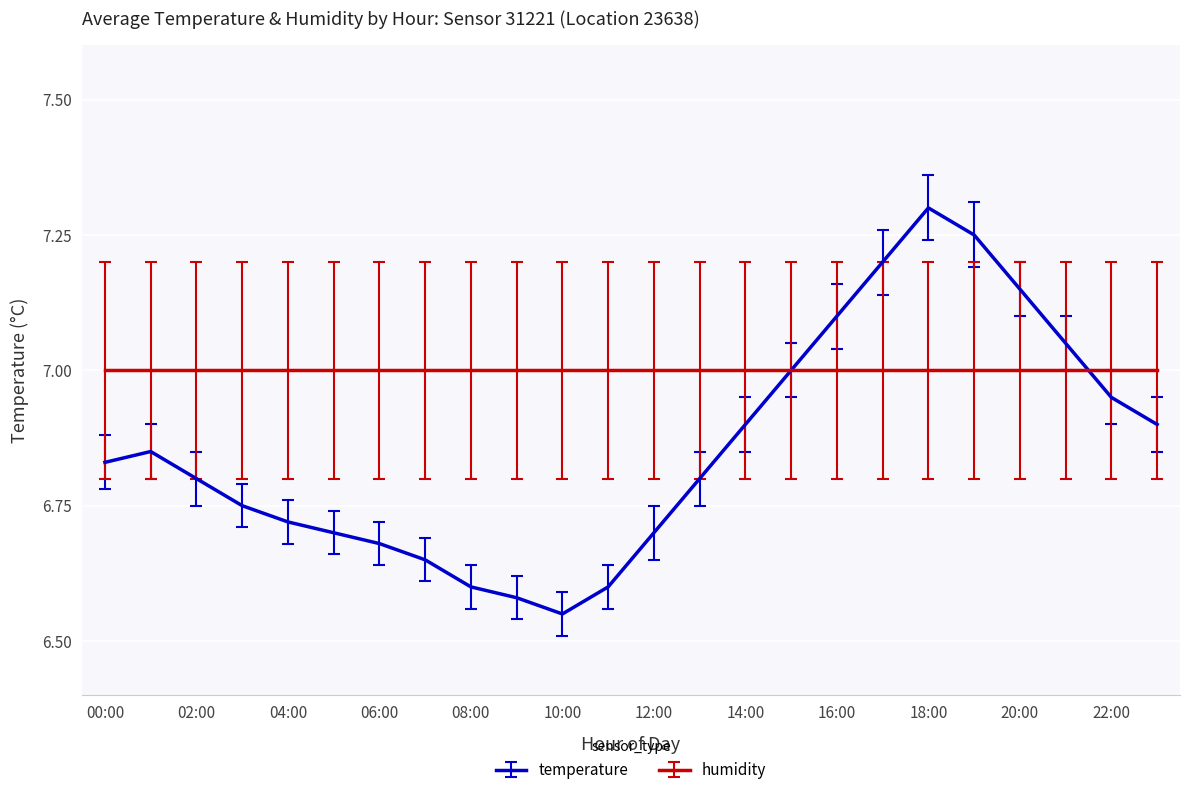

List the series in order of their overall mean, lowest first.

temperature, humidity